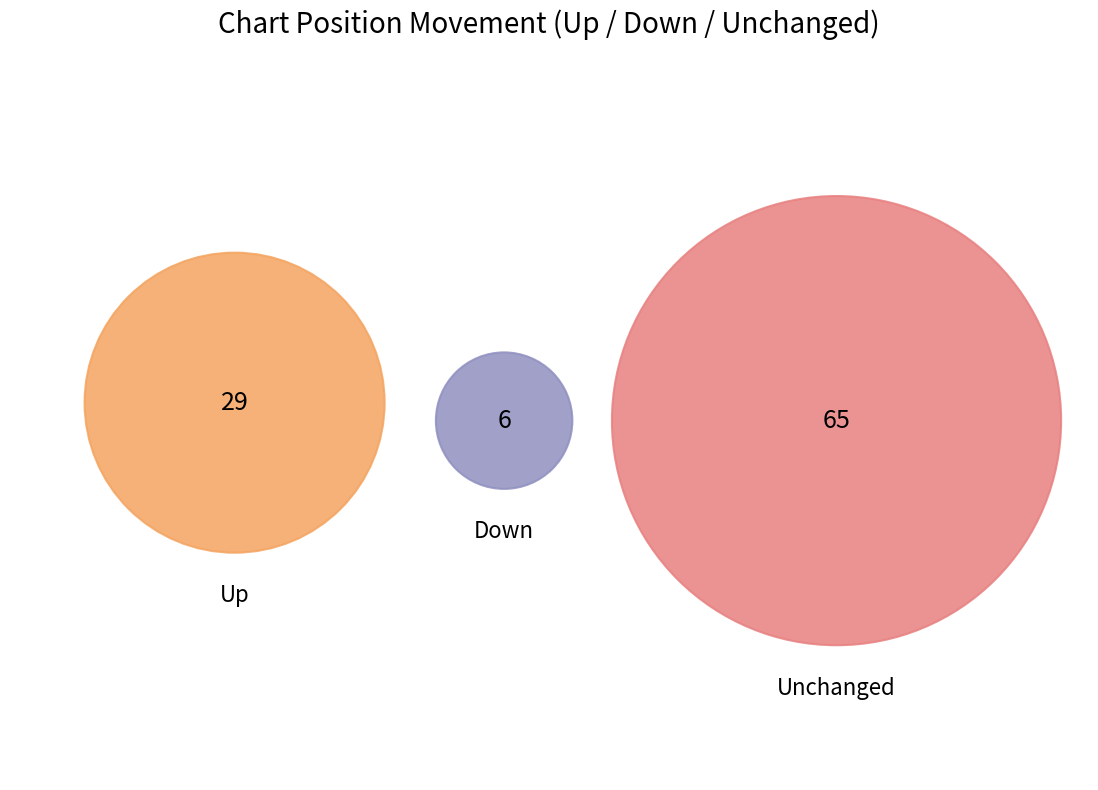

True or false: up accounts for 29% of the total.

True